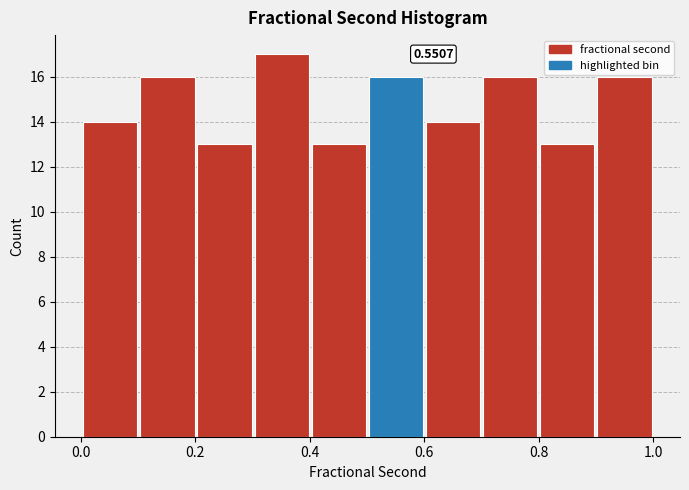

Over which range of the x-axis is the bar tallest?

0.3 to 0.4